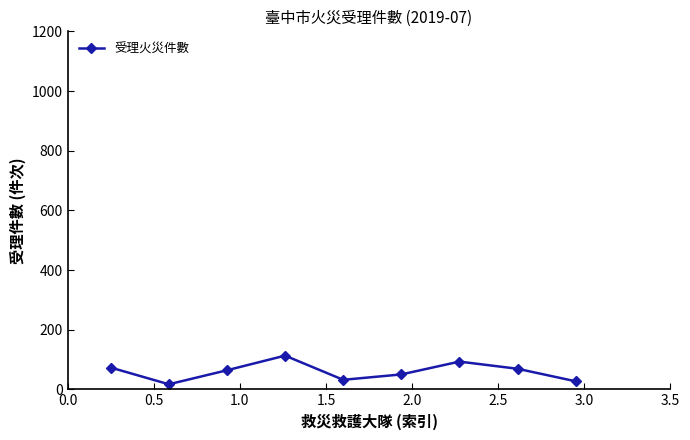

What is the maximum value shown in the chart?

113